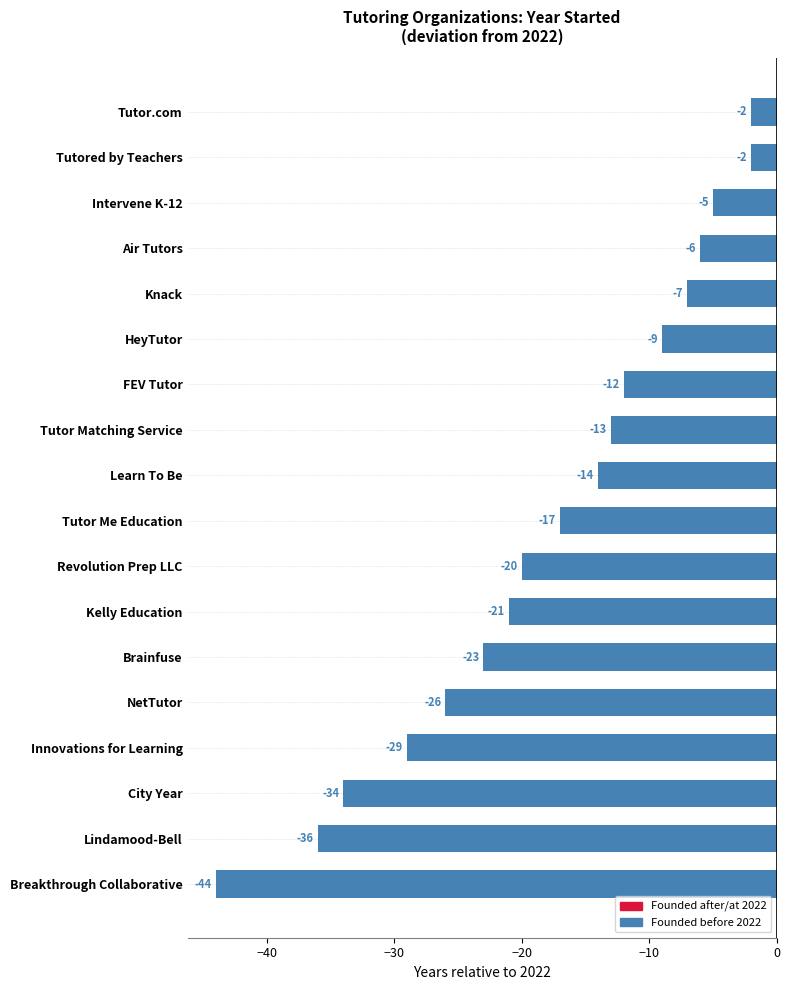

Which category has the lowest value across all series?

Breakthrough Collaborative